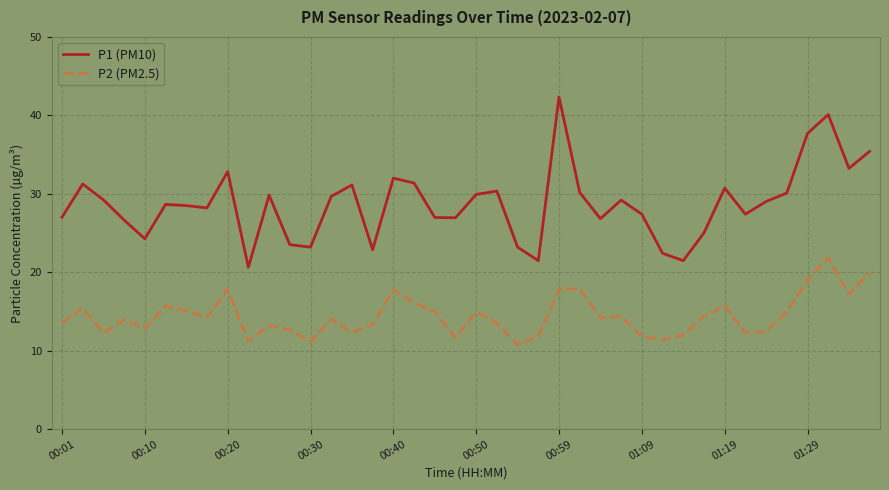

Which series has the largest total across all categories?

P1 (PM10)